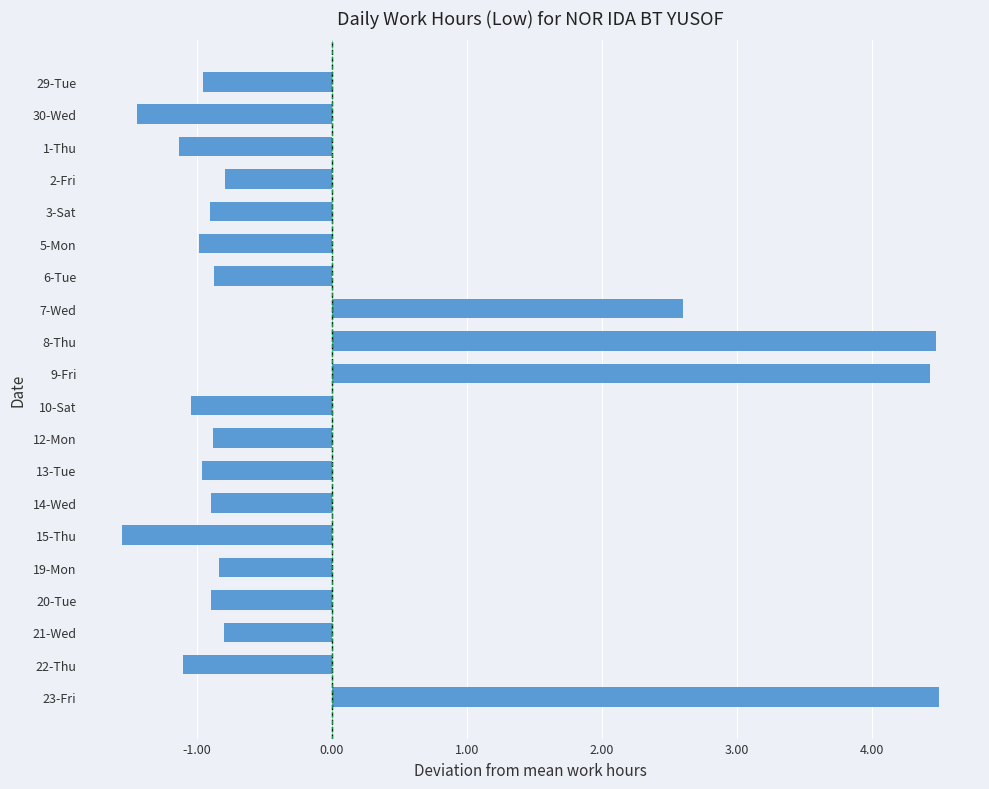

At which label is the value closest to 1?

7-Wed